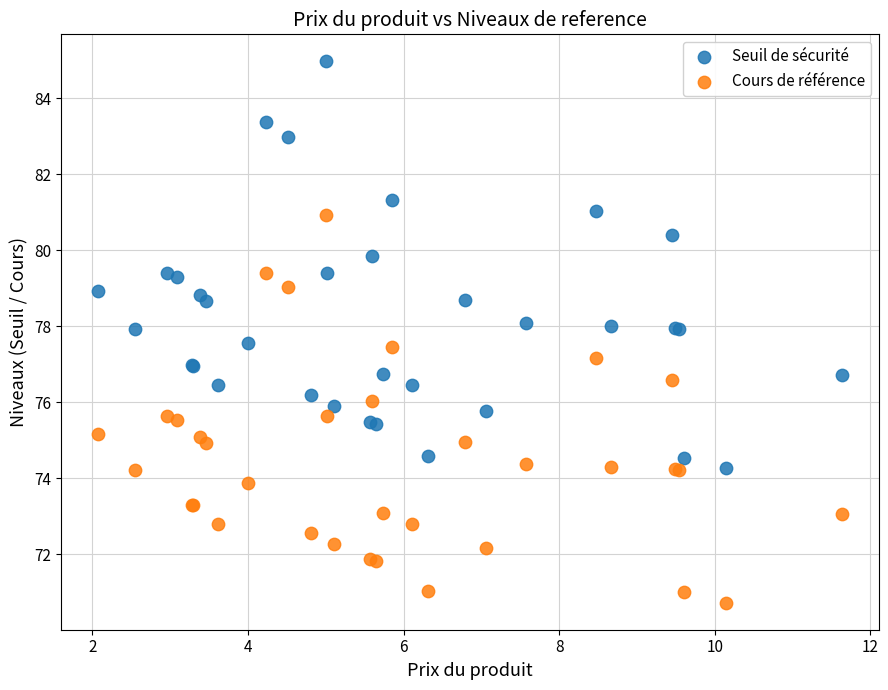

What are all the series names shown in the legend?

Seuil de sécurité, Cours de référence